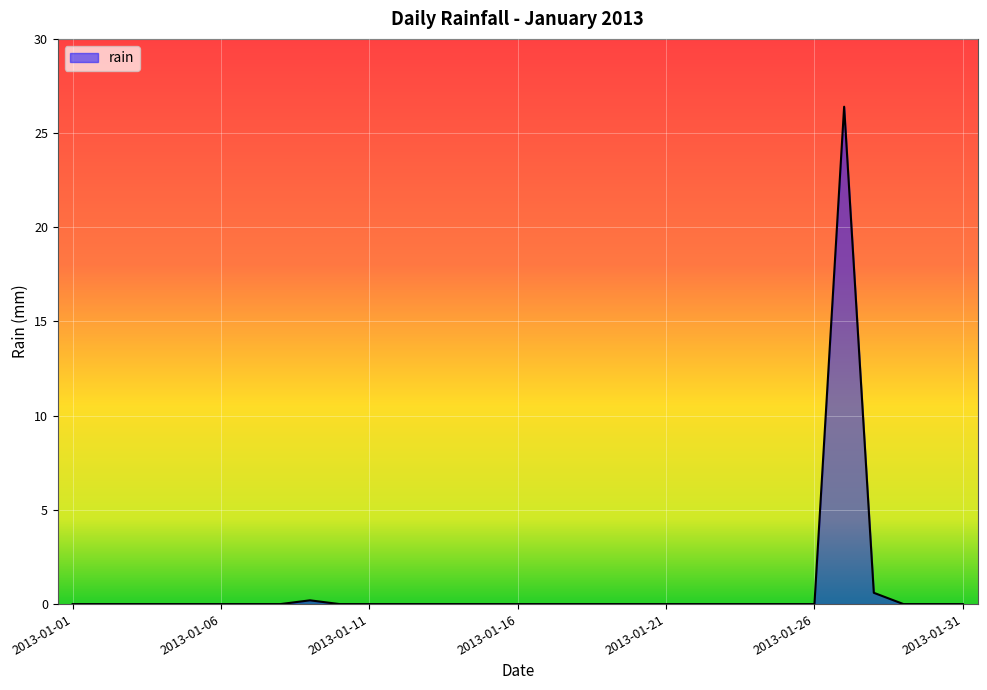

What is the difference between the maximum and second lowest values?

26.4